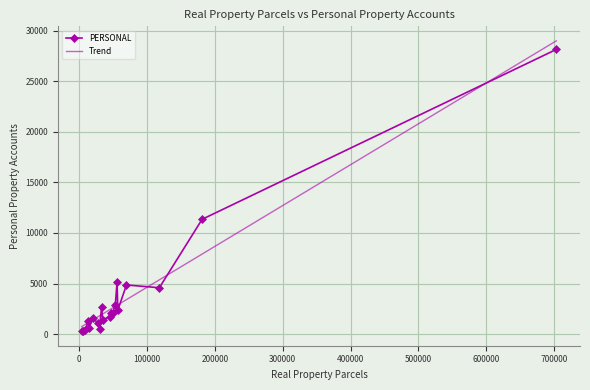

Reading left to right, what are all the values shown in this chart?

1265	562	4858	1681	2042	11352	286	2920	1096	419	2701	283	5135	2358	2072	515	28158	4583	1428	1582